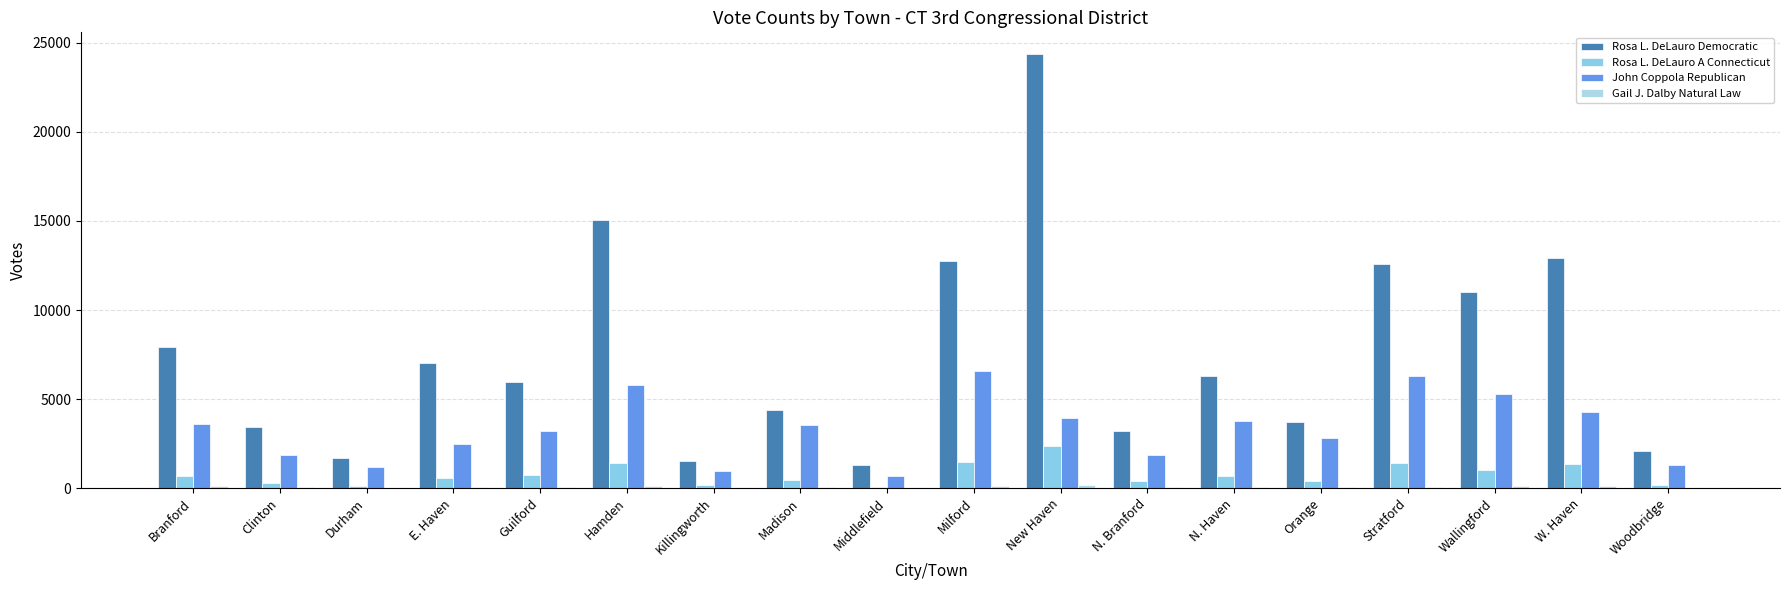

At which category is the sum across all series the highest?

New Haven